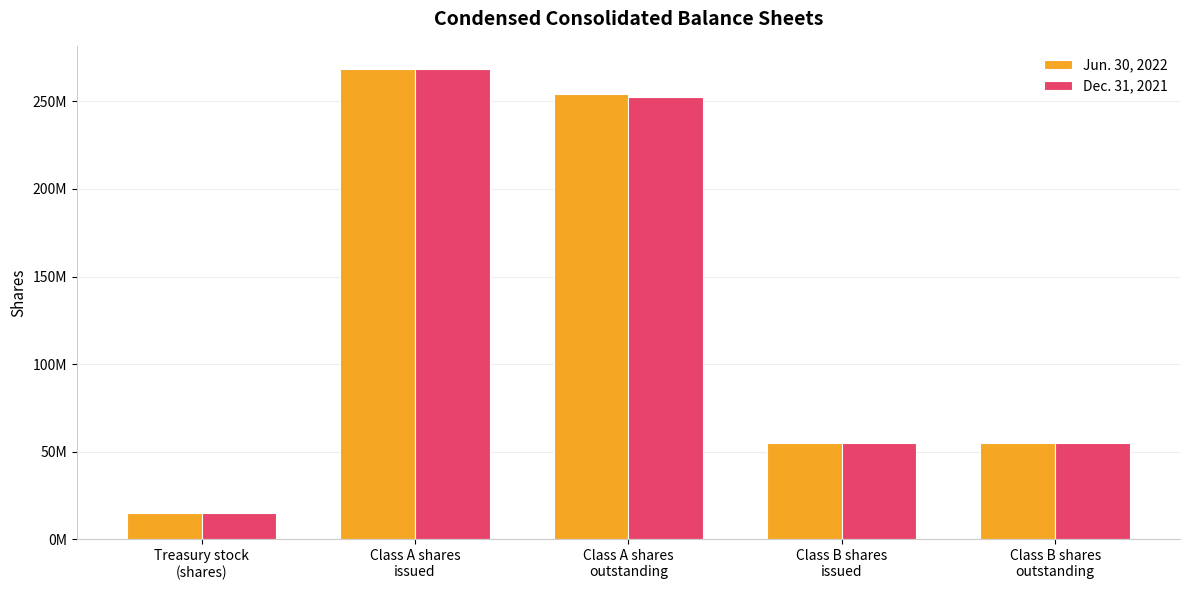

What are all the series names shown in the legend?

Jun. 30, 2022, Dec. 31, 2021